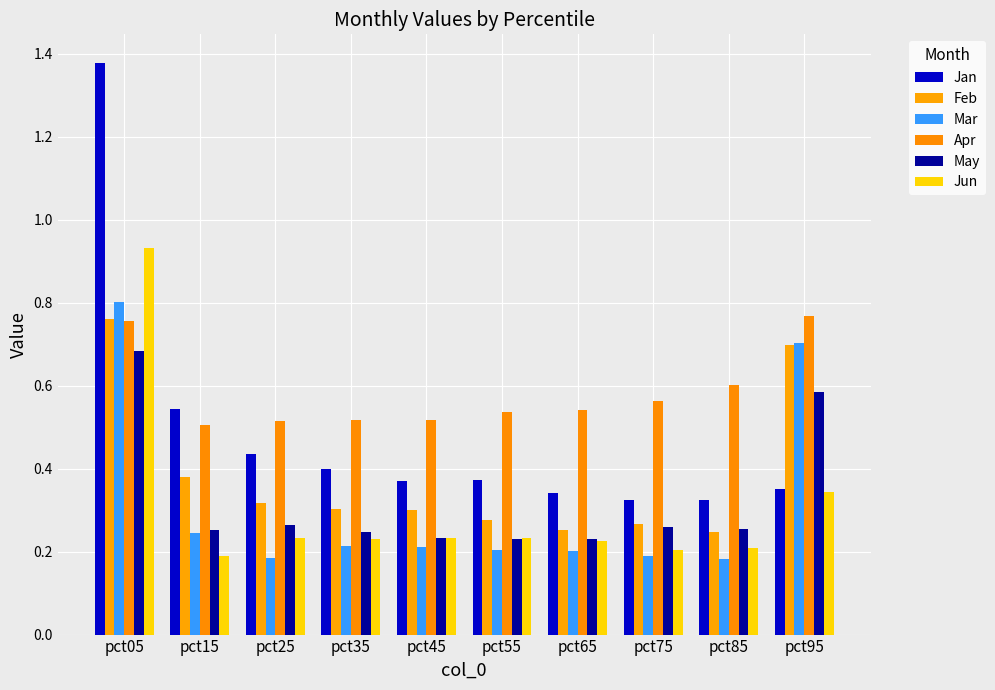

Which series has the largest total across all categories?

Apr